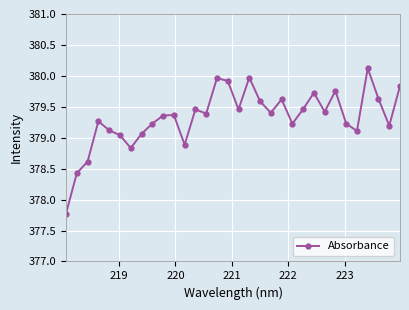

What is the smallest value displayed?

377.8